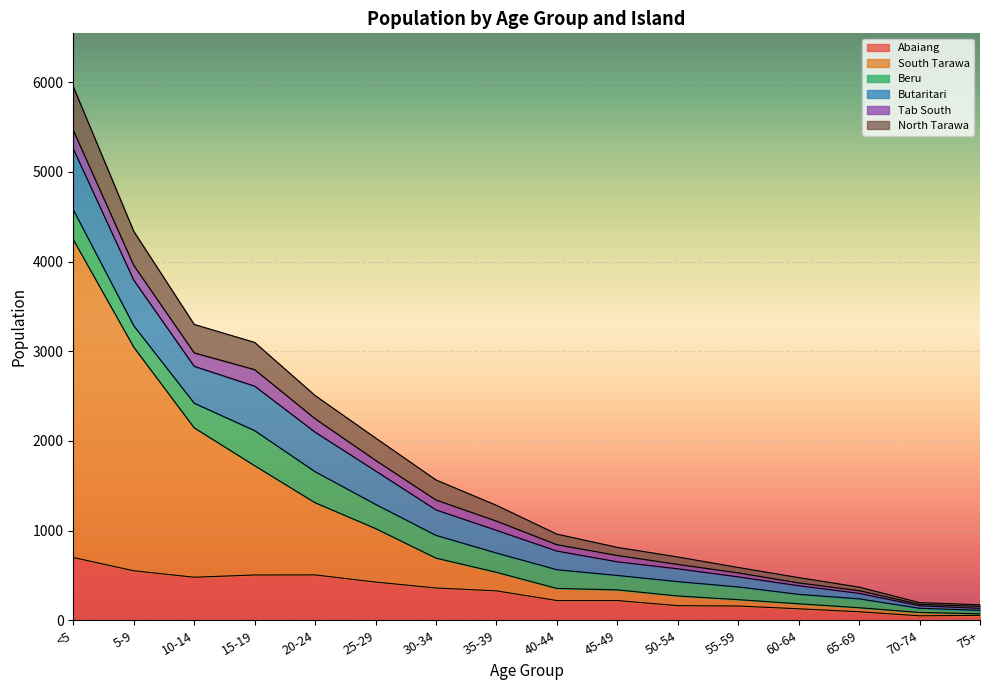

What is the value of the South Tarawa point at the 12th from the left?

71